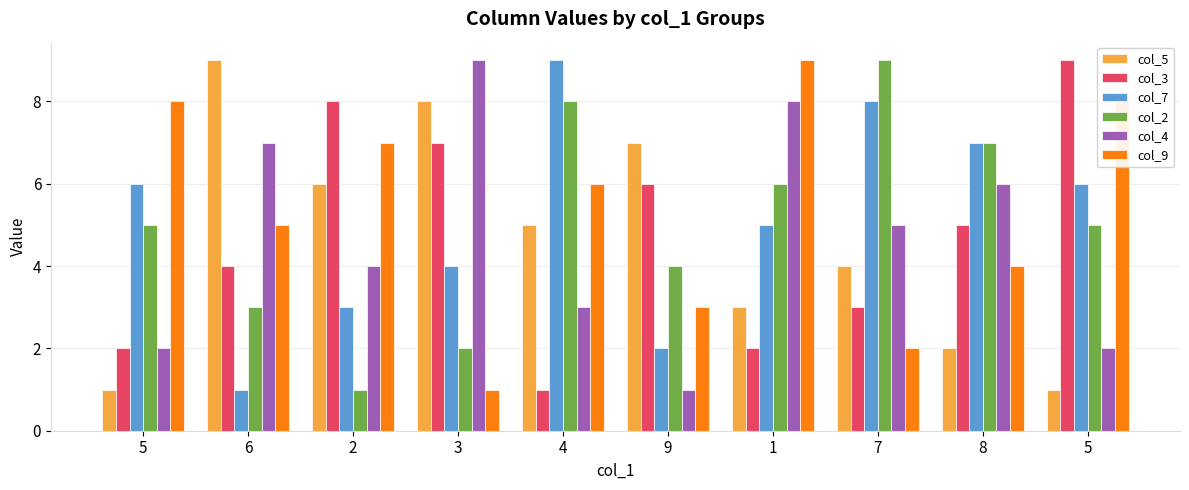

At which category is the sum across all series the highest?

1